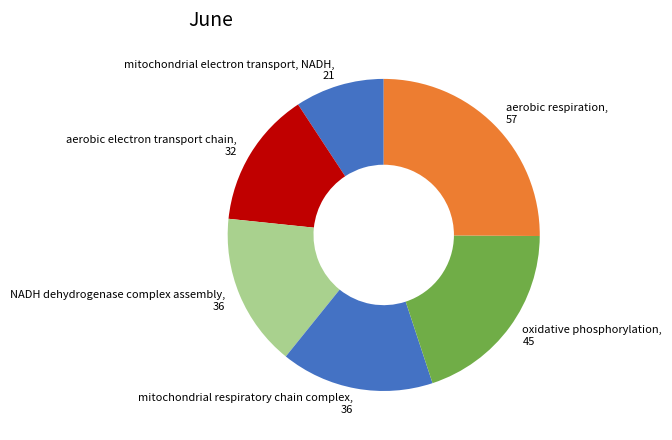

Combined, do aerobic electron transport chain and mitochondrial respiratory chain complex account for over 50%?

No